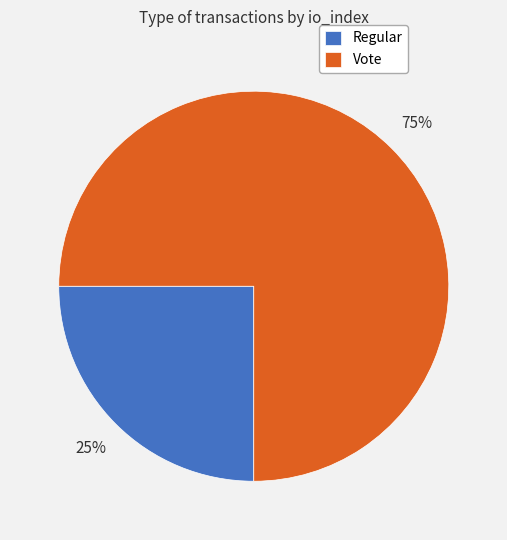

Rank the categories by value from highest to lowest.

Vote, Regular